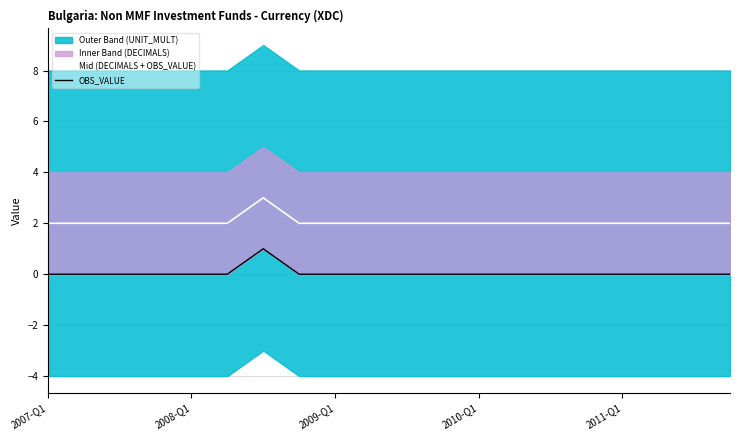

List the series in order of their overall mean, highest first.

Mid (DECIMALS + OBS_VALUE), OBS_VALUE